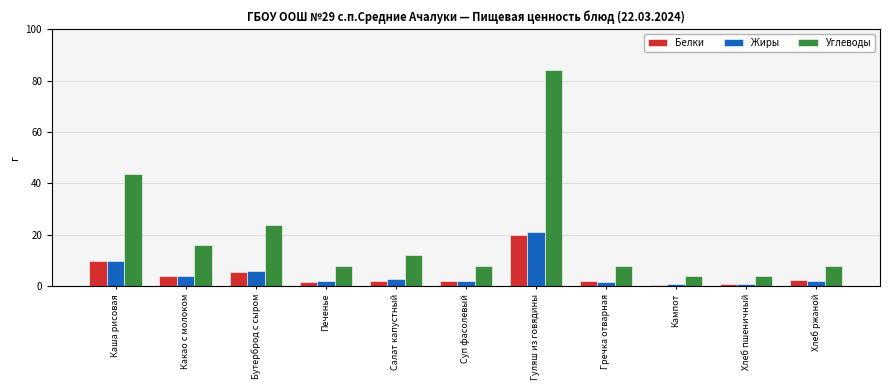

The Жиры series shows 3.2 at Суп фасолевый. True or false?

False